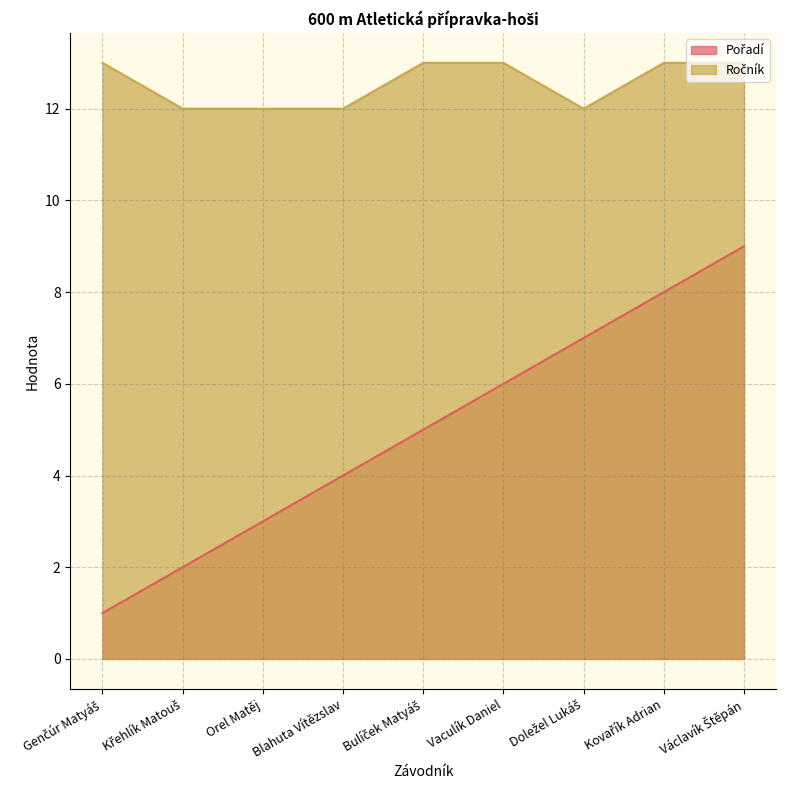

True or false: Pořadí has more than 2 points higher than both neighbors.

False